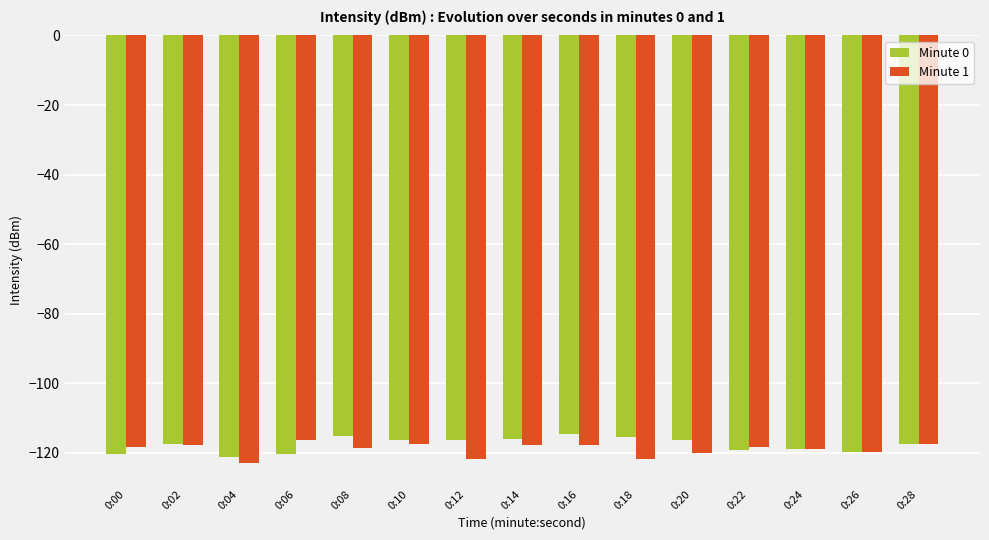

What is the sum of all Minute 0 values?

-1764.5